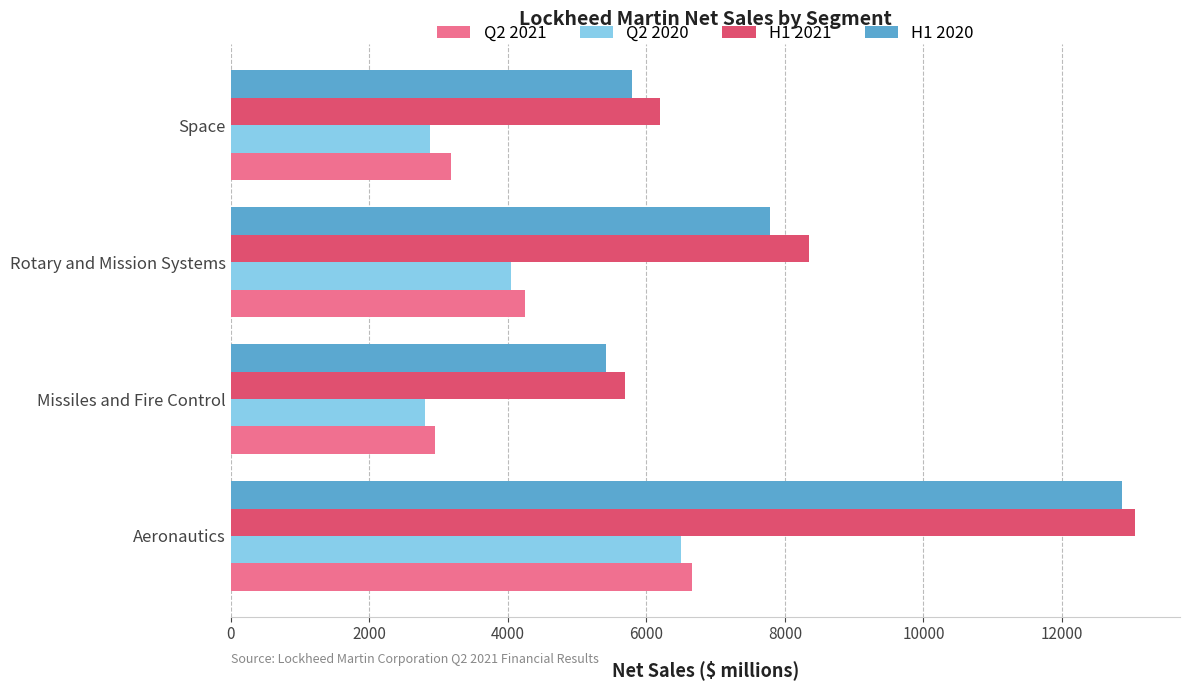

What are all the series names shown in the legend?

Q2 2021, Q2 2020, H1 2021, H1 2020